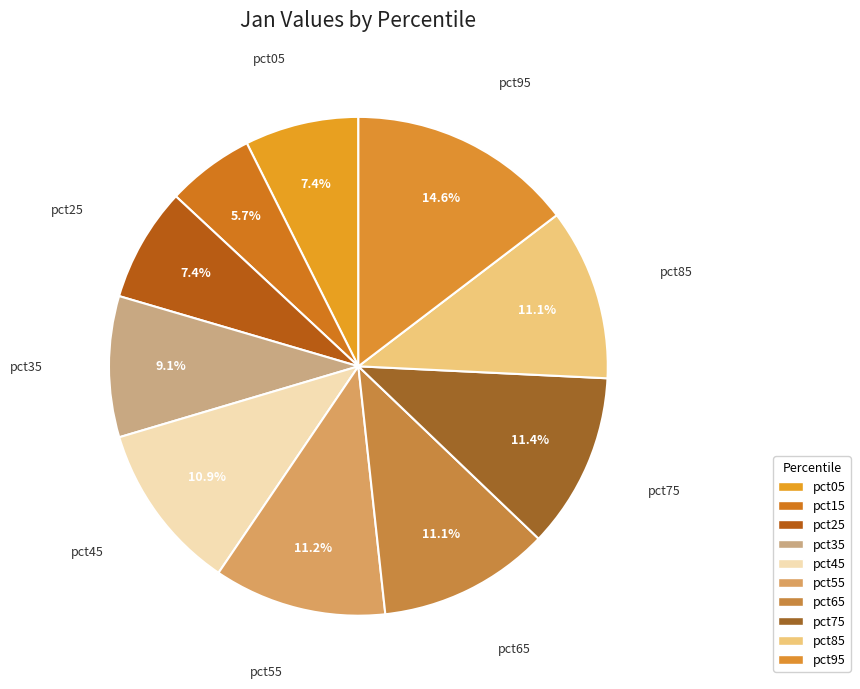

How many segments does this pie chart have?

10